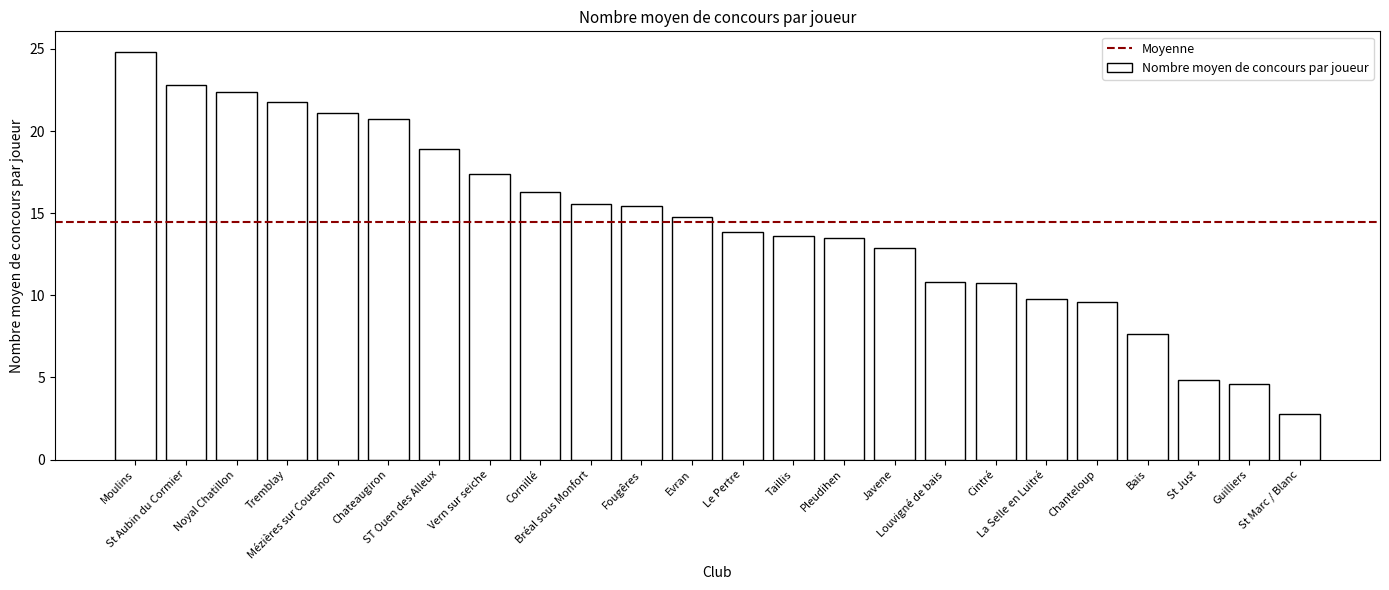

What is the difference between the maximum and minimum values?

22.0